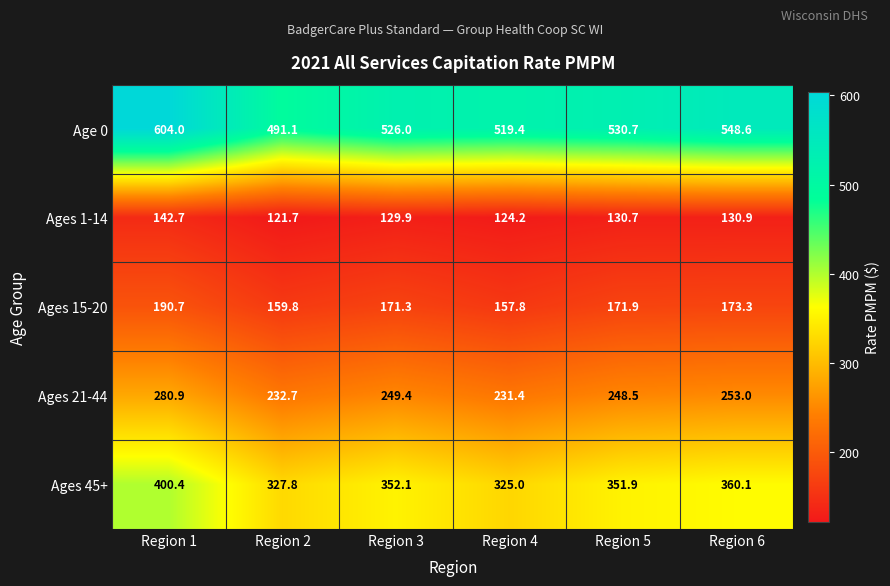

What is the maximum value shown in the chart?

604.0